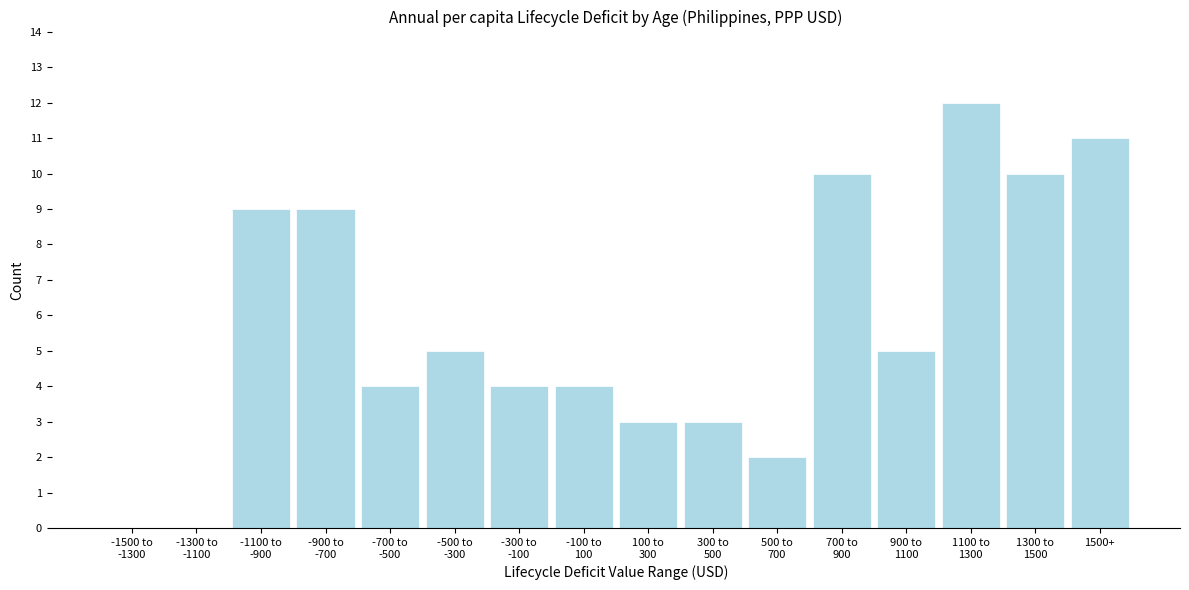

What is the sum of all values?

91